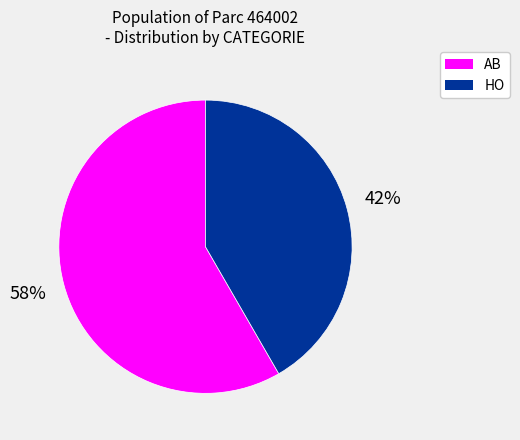

How many segments does this pie chart have?

2